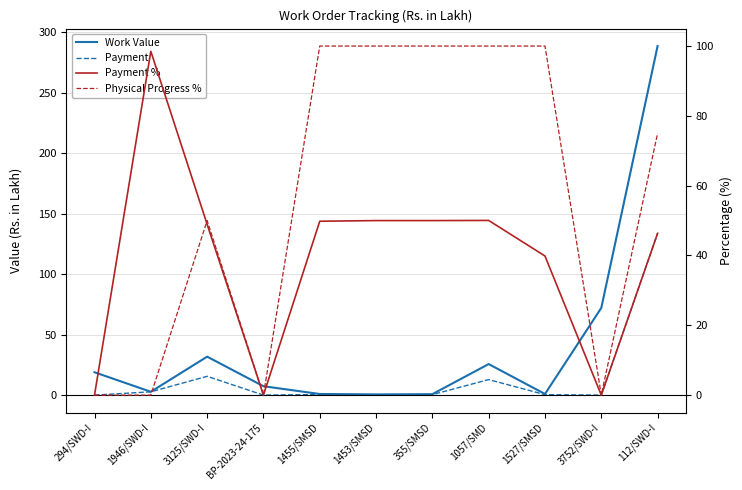

Reading left to right, what are all the values shown in this chart?

Work Value: 294/SWD-I=18.9	1946/SWD-I=2.8	3125/SWD-I=31.8	BP-2023-24-175=7.3	1455/SMSD=0.9	1453/SMSD=0.6	355/SMSD=0.8	1057/SMD=25.7	1527/SMSD=0.9	3752/SWD-I=72.1	112/SWD-I=288.5
Payment: 294/SWD-I=0.0	1946/SWD-I=2.7	3125/SWD-I=15.5	BP-2023-24-175=0.0	1455/SMSD=0.5	1453/SMSD=0.3	355/SMSD=0.4	1057/SMD=12.8	1527/SMSD=0.4	3752/SWD-I=0.0	112/SWD-I=133.7
Payment %: 294/SWD-I=0.0	1946/SWD-I=98.5	3125/SWD-I=48.9	BP-2023-24-175=0.0	1455/SMSD=49.8	1453/SMSD=50.0	355/SMSD=50.0	1057/SMD=50.0	1527/SMSD=39.9	3752/SWD-I=0.0	112/SWD-I=46.4
Physical Progress %: 294/SWD-I=0.0	1946/SWD-I=0.0	3125/SWD-I=50.0	BP-2023-24-175=0.0	1455/SMSD=100.0	1453/SMSD=100.0	355/SMSD=100.0	1057/SMD=100.0	1527/SMSD=100.0	3752/SWD-I=0.0	112/SWD-I=75.0